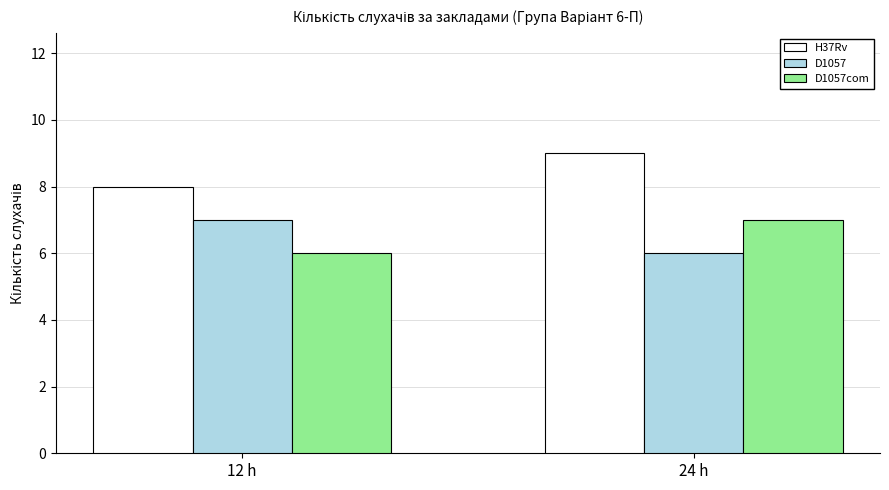

True or false: D1057 has a value of 6 at 24 h.

True